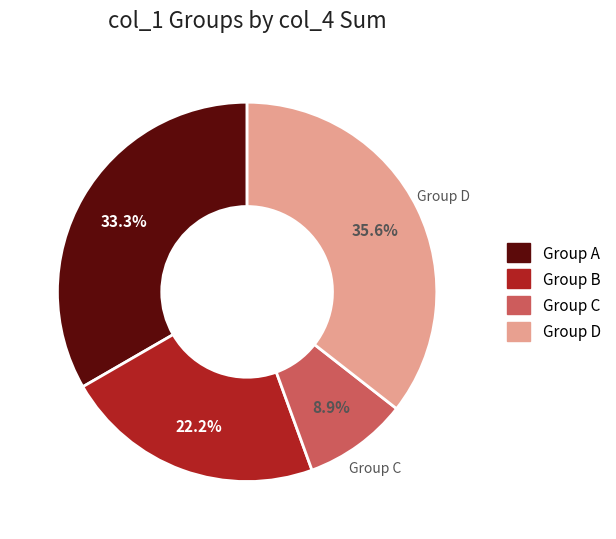

Do Group C and Group D together represent more than half of the pie?

No